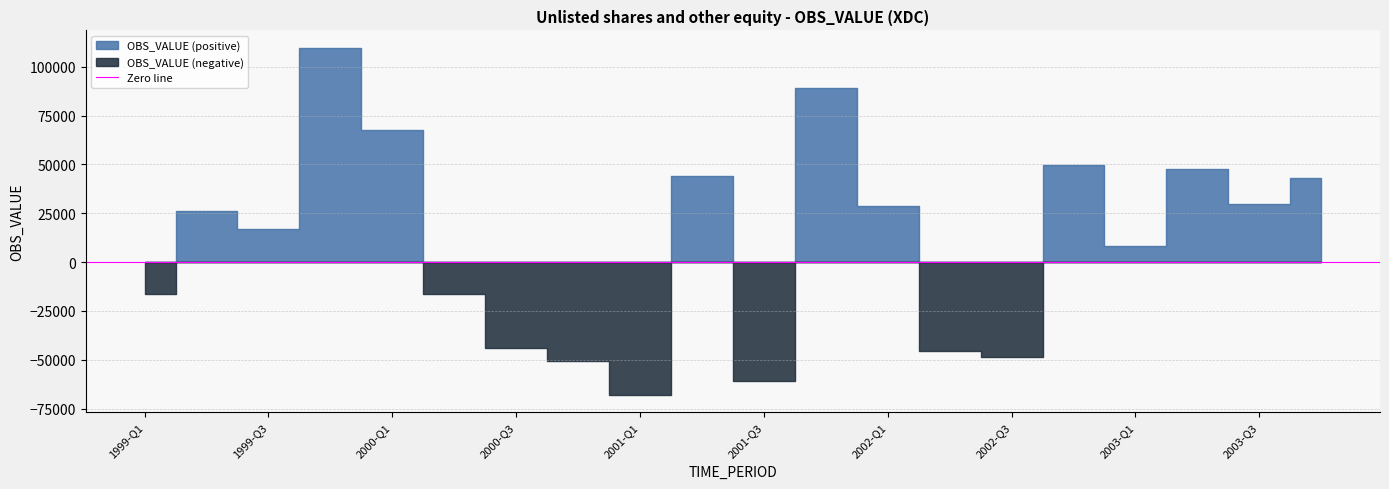

What is the value of the 6th point from the left?

-16152